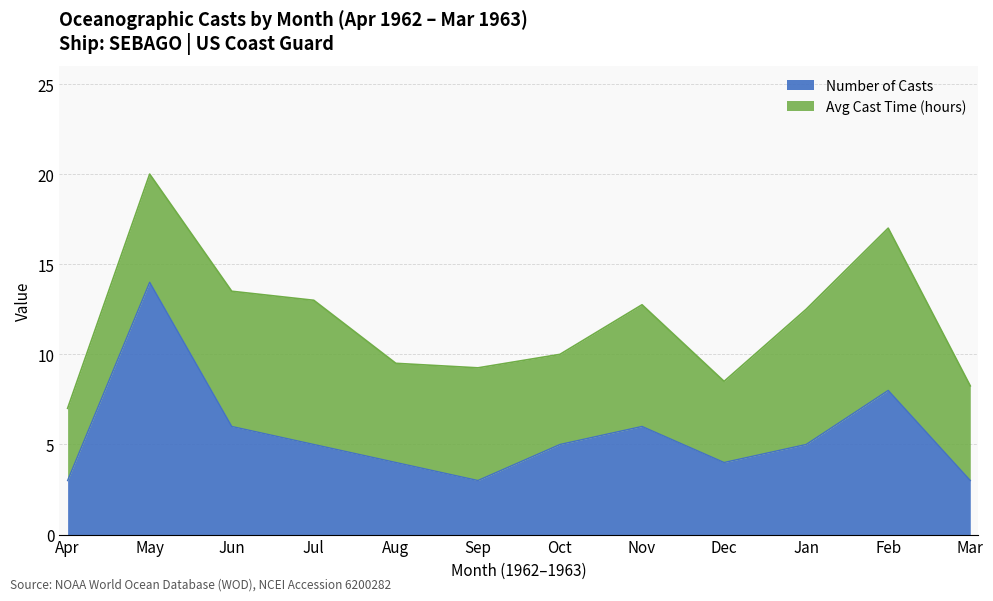

True or false: Number of Casts has a value of 3.0 at Sep.

True